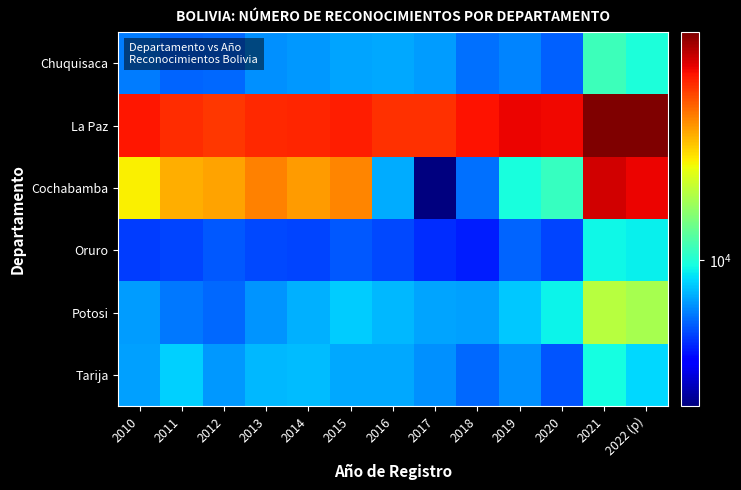

Reading left to right, list all the values displayed in this chart.

Chuquisaca: 2010=7020	2011=6565	2012=6634	2013=7316	2014=7486	2015=7687	2016=7813	2017=7556	2018=6792	2019=7130	2020=6535	2021=10864	2022 (p)=9827
La Paz: 2010=34460	2011=32569	2012=31490	2013=32679	2014=33220	2015=33875	2016=32110	2017=32060	2018=34765	2019=36316	2020=35690	2021=45857	2022 (p)=45947
Cochabamba: 2010=19349	2011=22970	2012=23815	2013=25850	2014=24204	2015=25596	2016=7871	2017=3760	2018=6774	2019=9735	2020=10623	2021=38496	2022 (p)=36104
Oruro: 2010=5996	2011=6093	2012=6390	2013=6141	2014=6082	2015=6383	2016=6187	2017=5752	2018=5548	2019=6577	2020=6096	2021=9475	2022 (p)=9323
Potosi: 2010=7564	2011=6944	2012=6631	2013=7445	2014=7978	2015=8529	2016=8131	2017=7694	2018=7672	2019=8427	2020=9389	2021=15697	2022 (p)=14969
Tarija: 2010=7629	2011=8562	2012=7468	2013=8094	2014=8214	2015=7759	2016=7797	2017=7381	2018=6646	2019=7319	2020=6354	2021=9686	2022 (p)=8780